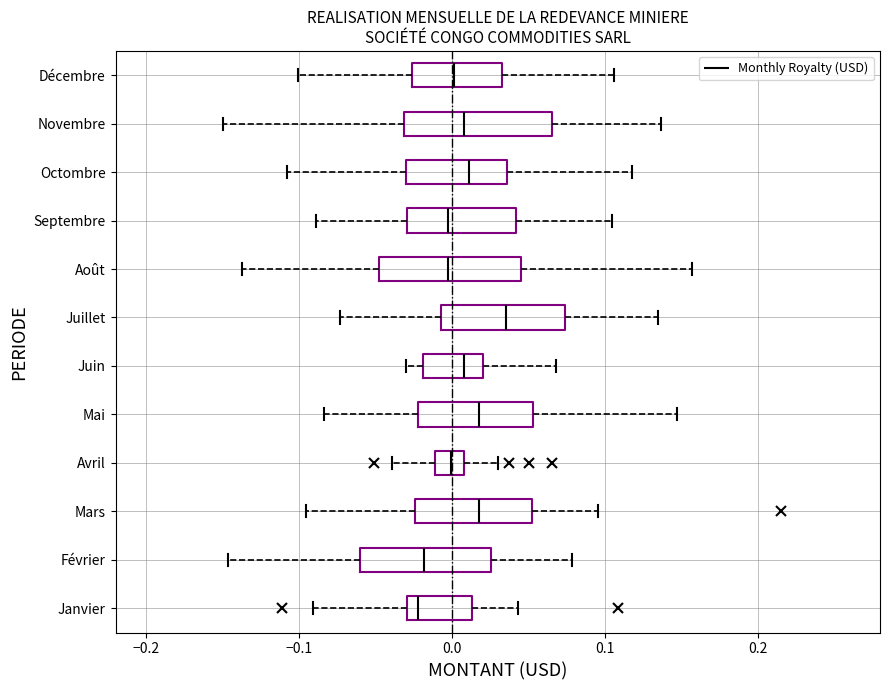

Where does the median line of the box for Février sit on the x-axis? The values are not printed on the chart, so give them approximately, as read against the axis.

-0.02